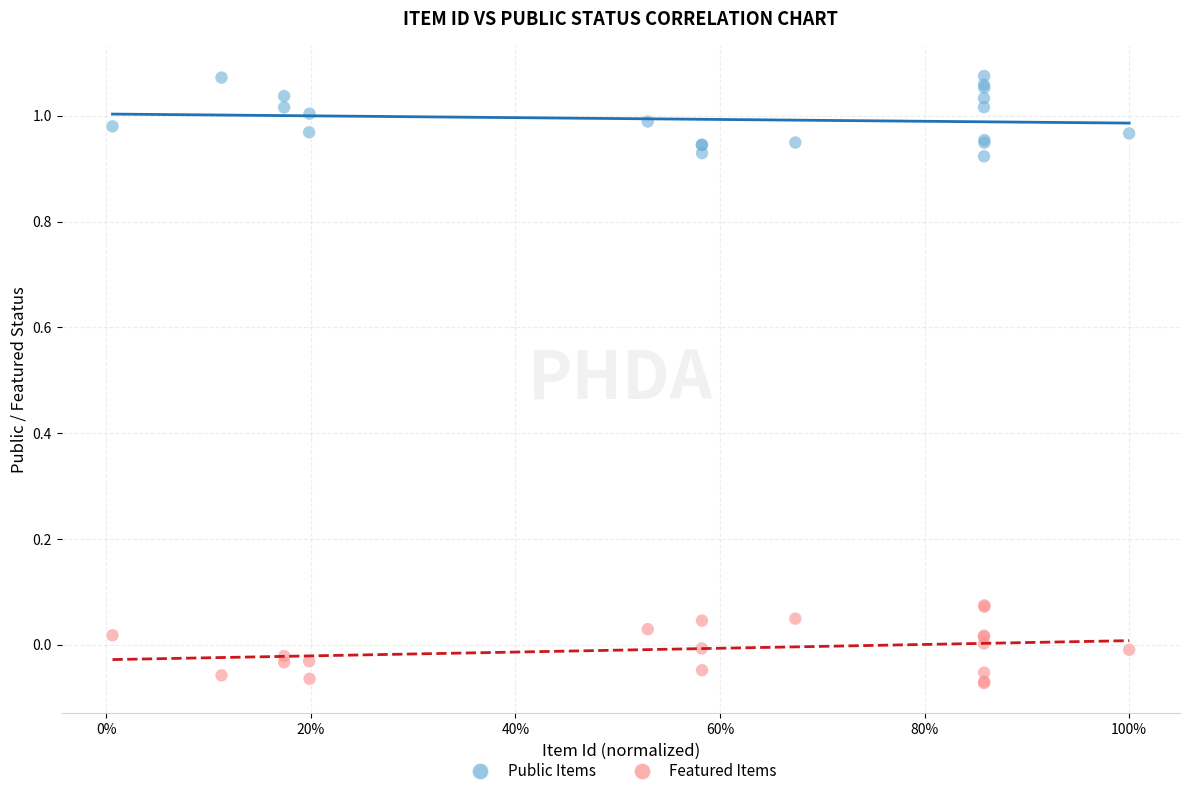

Which series contains the highest Y value?

Public Items